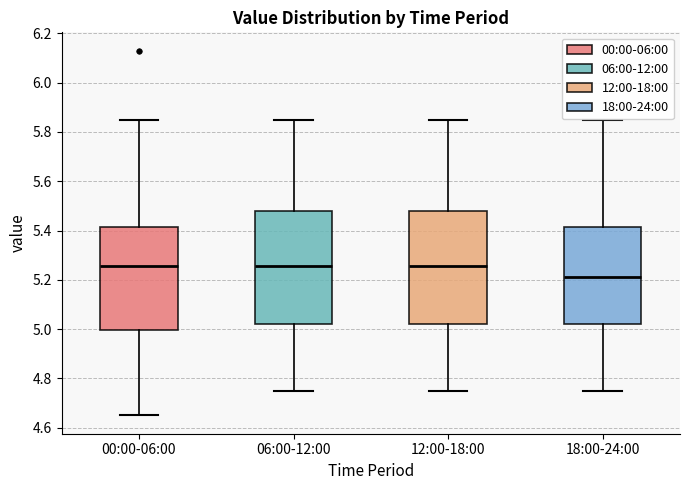

Which box's median line is the lowest?

18:00-24:00